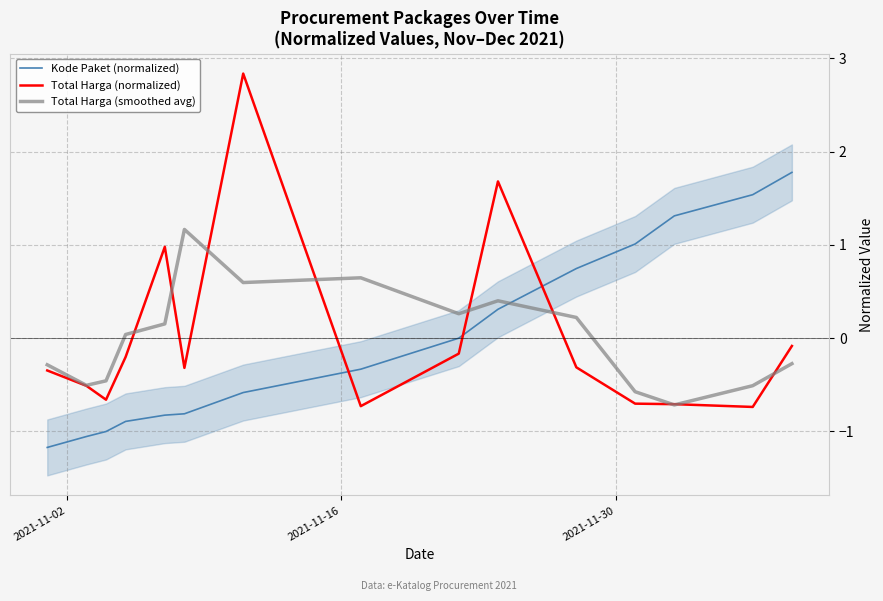

At how many categories does at least one series exceed 2?

1